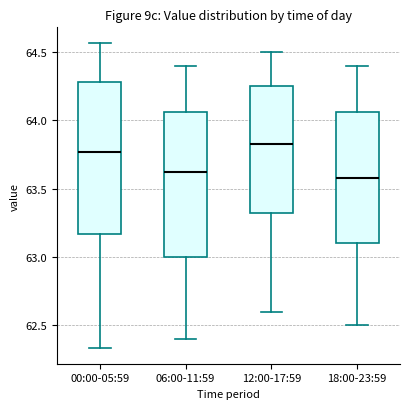

Reading left to right, transcribe this box plot: for each box, give where its median line is, the range the box spans, and where its two whiskers end, as read against the y-axis. The values are not printed on the chart, so give them approximately, as read against the axis.

00:00-05:59: median 63.75, box 63.15 to 64.30, whiskers 62.35 to 64.55
06:00-11:59: median 63.65, box 63.00 to 64.05, whiskers 62.40 to 64.40
12:00-17:59: median 63.85, box 63.35 to 64.25, whiskers 62.60 to 64.50
18:00-23:59: median 63.60, box 63.10 to 64.05, whiskers 62.50 to 64.40